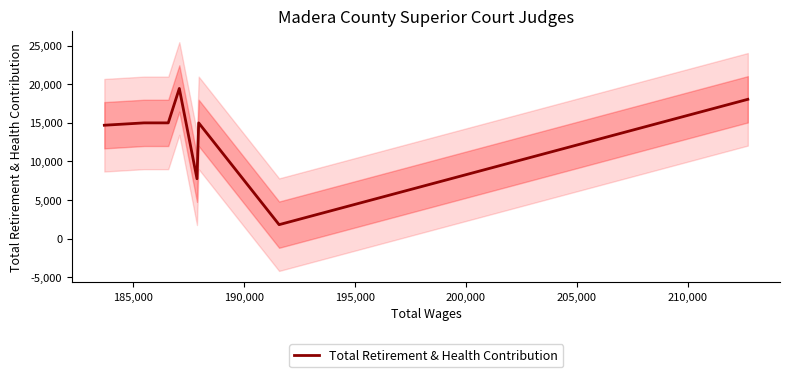

What is the minimum value for Total Retirement & Health Contribution?

1804